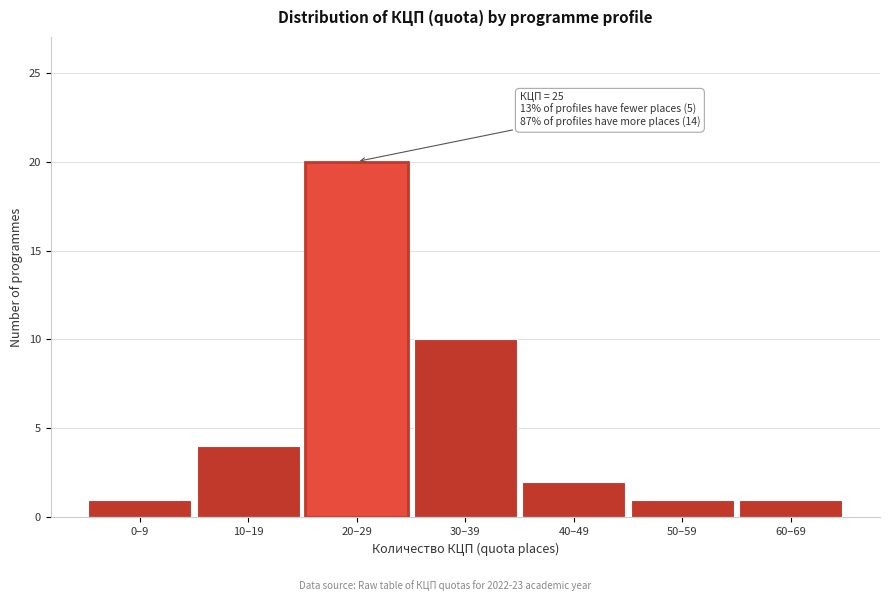

Reading left to right, extract all data points from this chart.

1	4	20	10	2	1	1